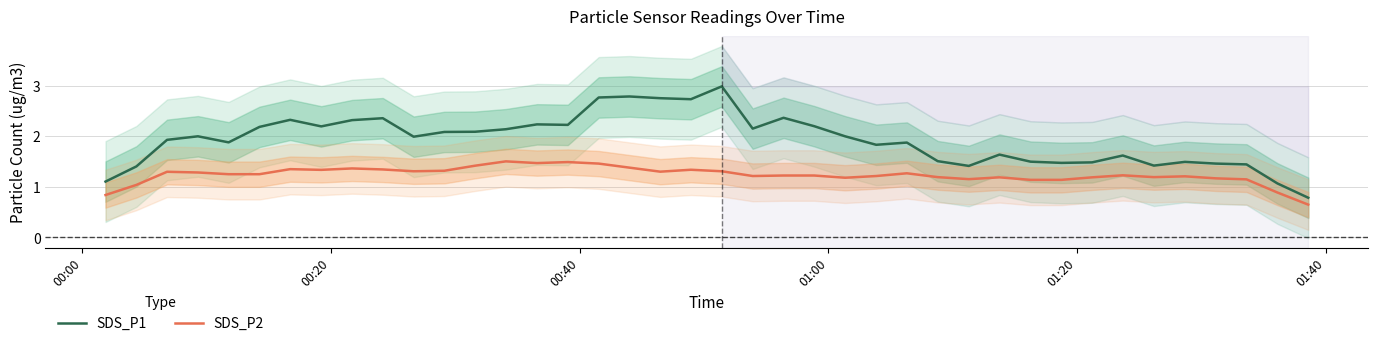

True or false: SDS_P2 and SDS_P1 intersect in this chart.

False